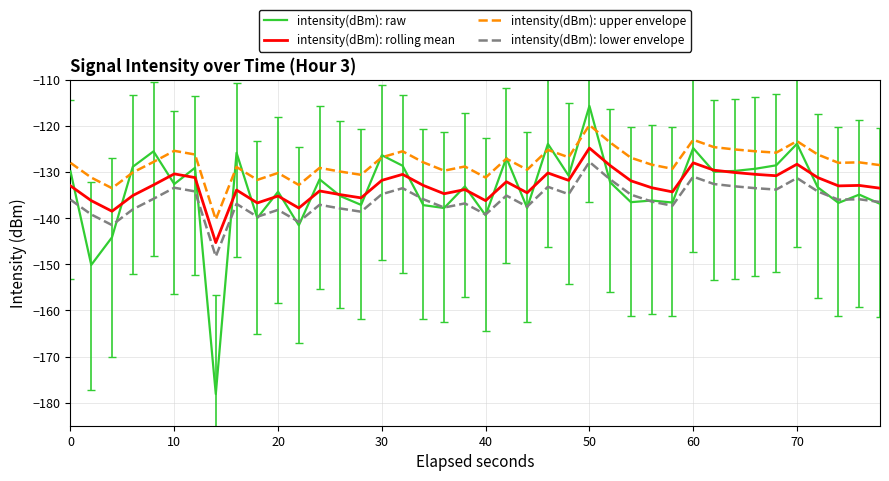

In intensity(dBm): upper envelope, how many points are higher than both neighbors (excluding endpoints)?

12